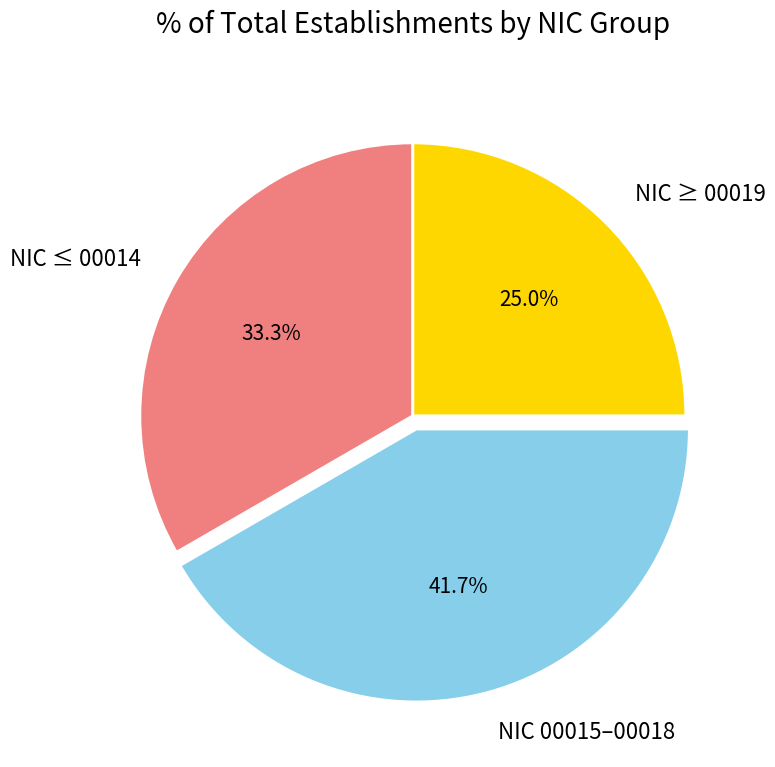

Count the number of slices in the pie.

3